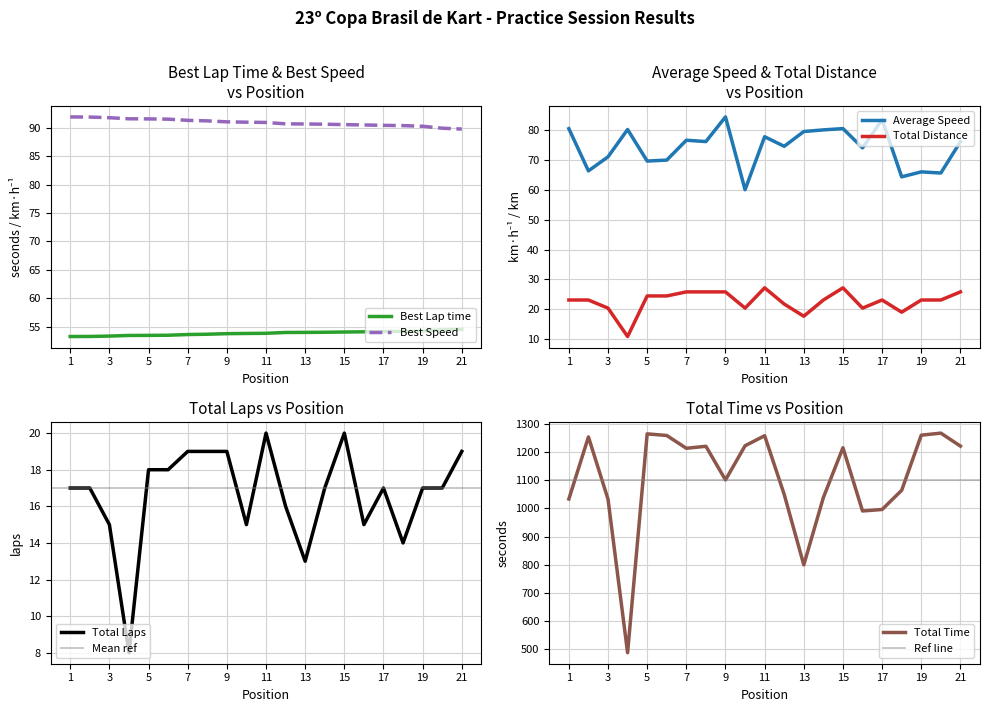

Is the value of Average Speed at 9 greater than the value of Best Speed at 18?

No